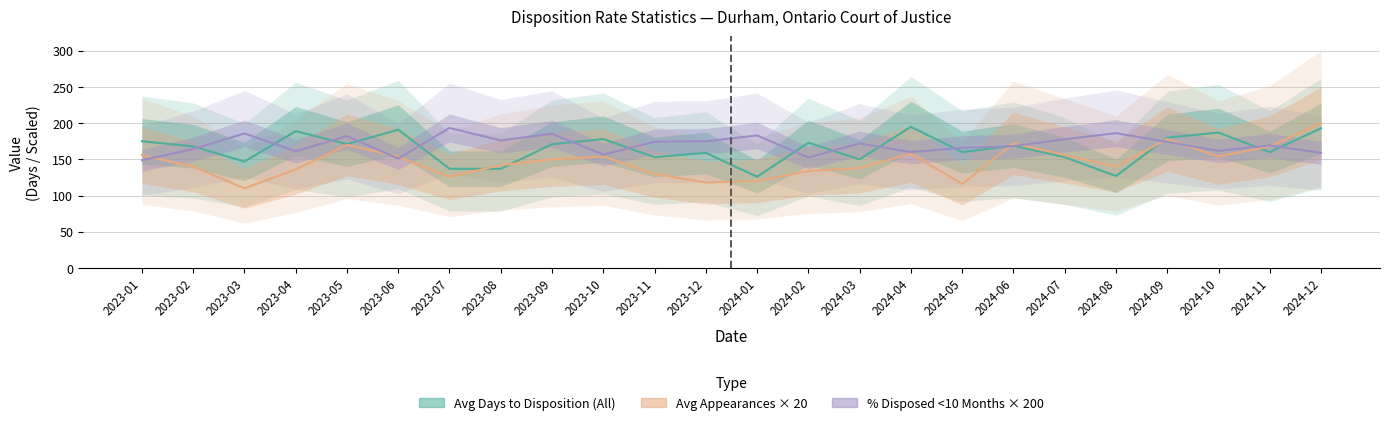

How many lines are shown in the chart?

3